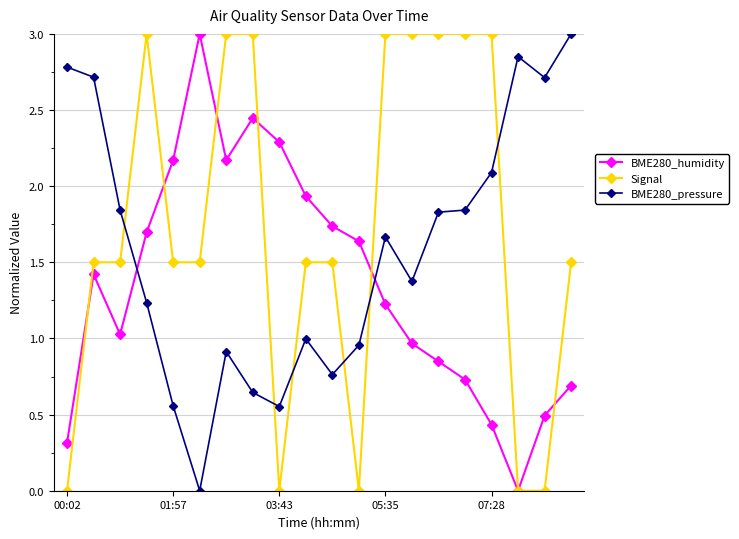

True or false: BME280_pressure and BME280_humidity cross at least once.

True